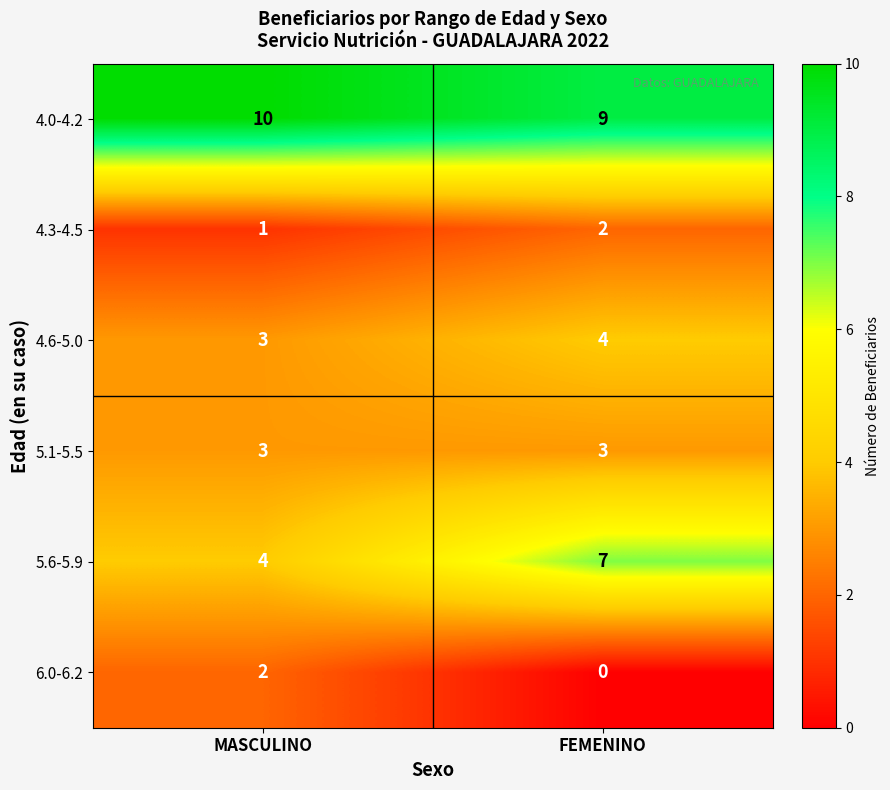

Which series has the largest range (max minus min)?

5.6-5.9